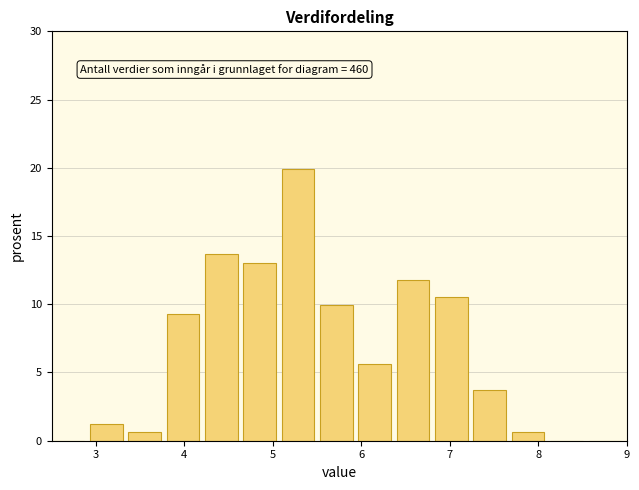

Over which range of the x-axis is the bar tallest?

5.1 to 5.5